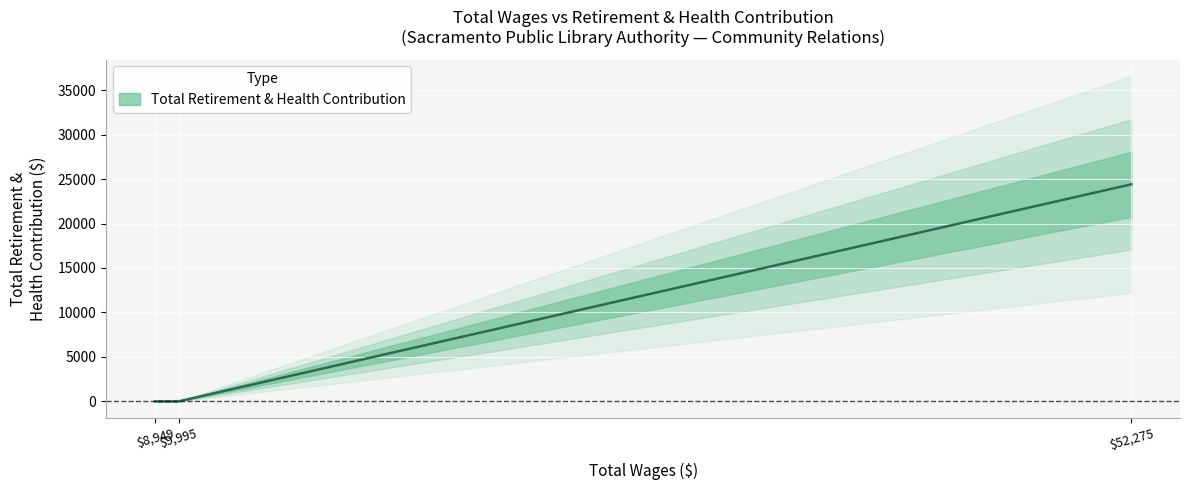

The chart shows a value of 12914 at Librarian. True or false?

False